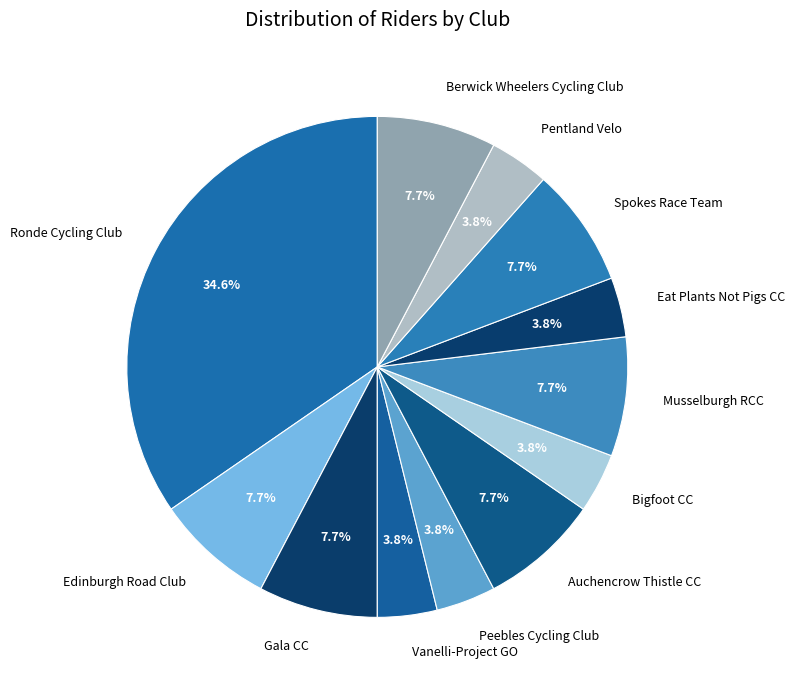

Which category has the biggest portion of the pie?

Ronde Cycling Club